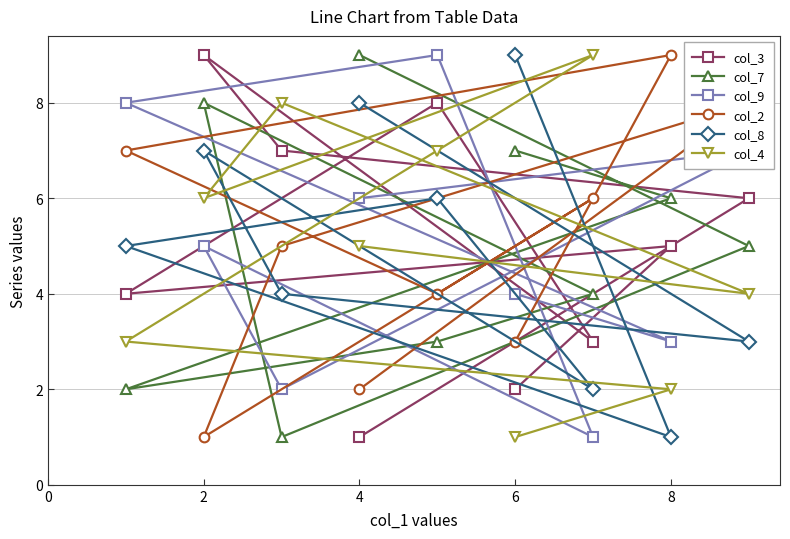

True or false: col_7 has a value of 5 at 2.

False